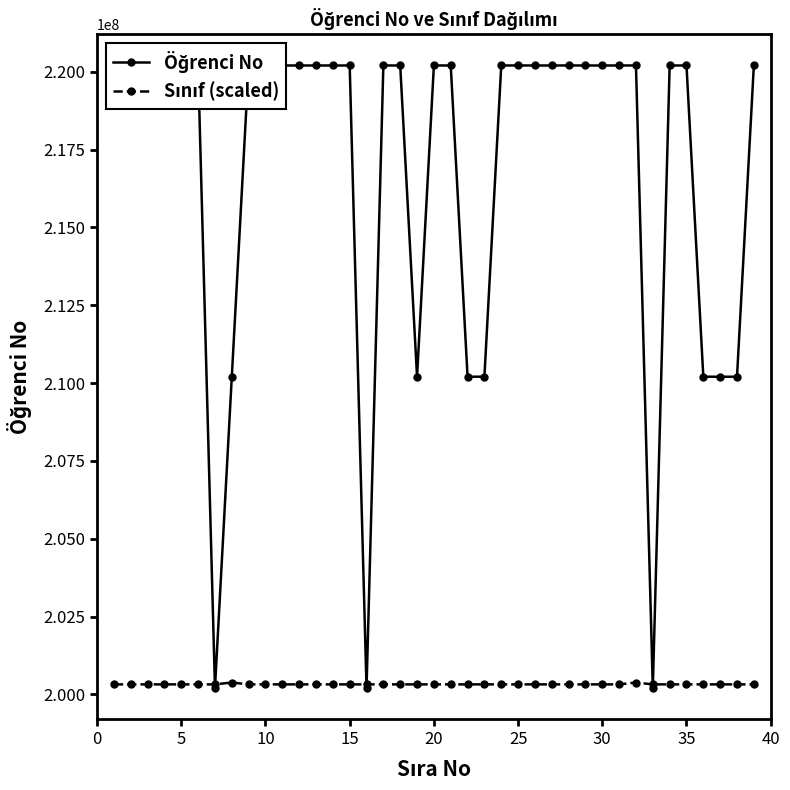

What is the maximum value shown in the chart?

220205919